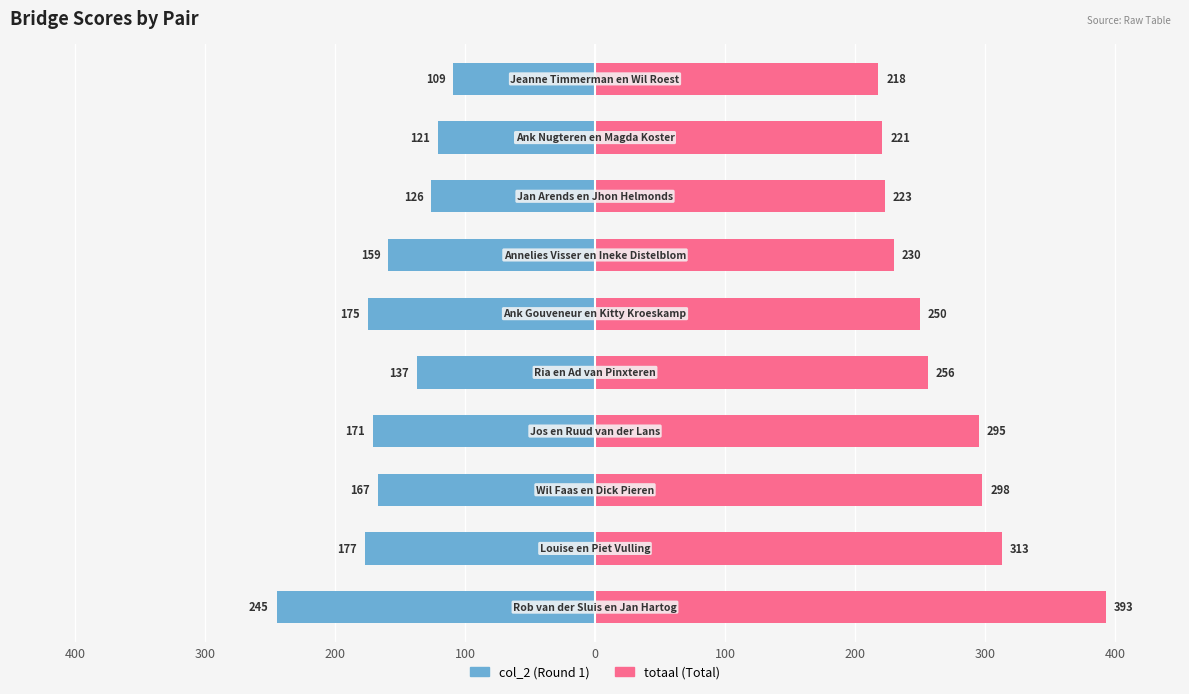

At how many categories does at least one series exceed -151?

10